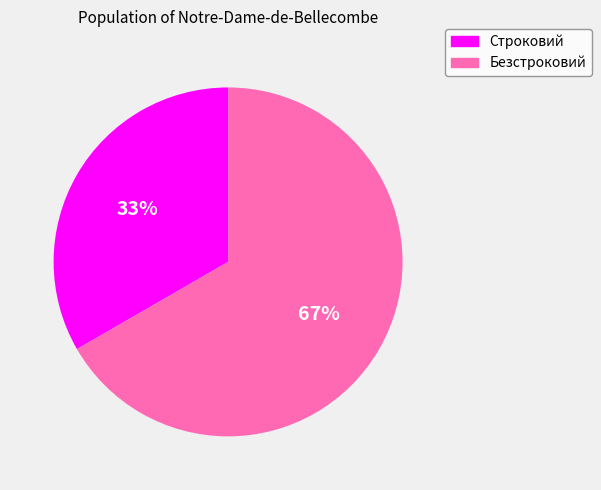

Which slice represents more than half of the pie?

Безстроковий